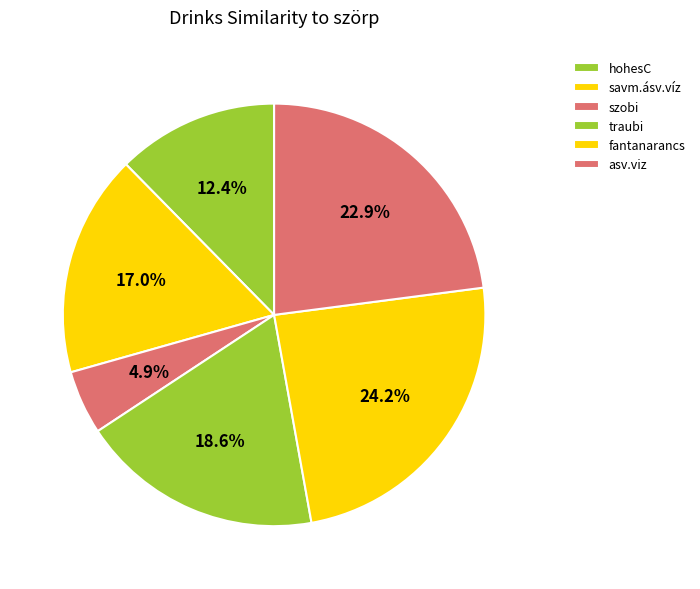

To the nearest percent, what is the combined percentage of asv.viz and traubi?

41%